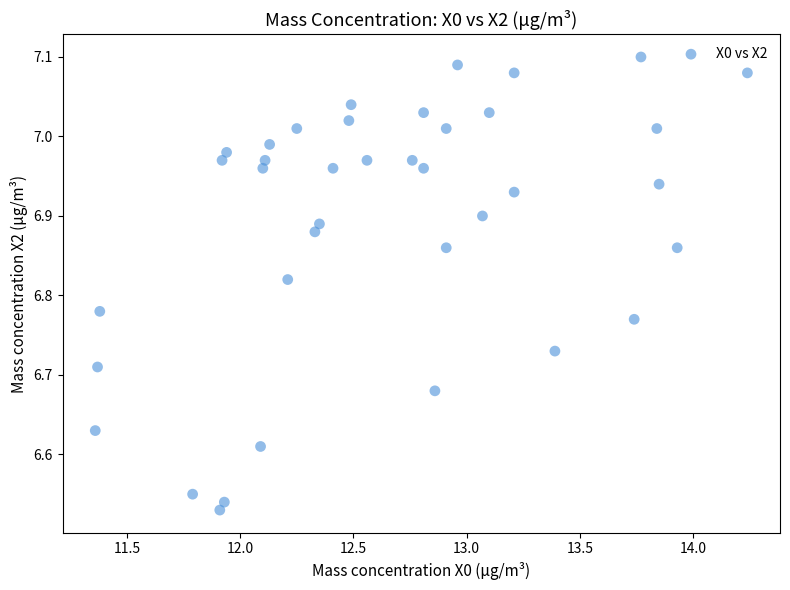

What is the range of Y values (max minus min)?

0.6